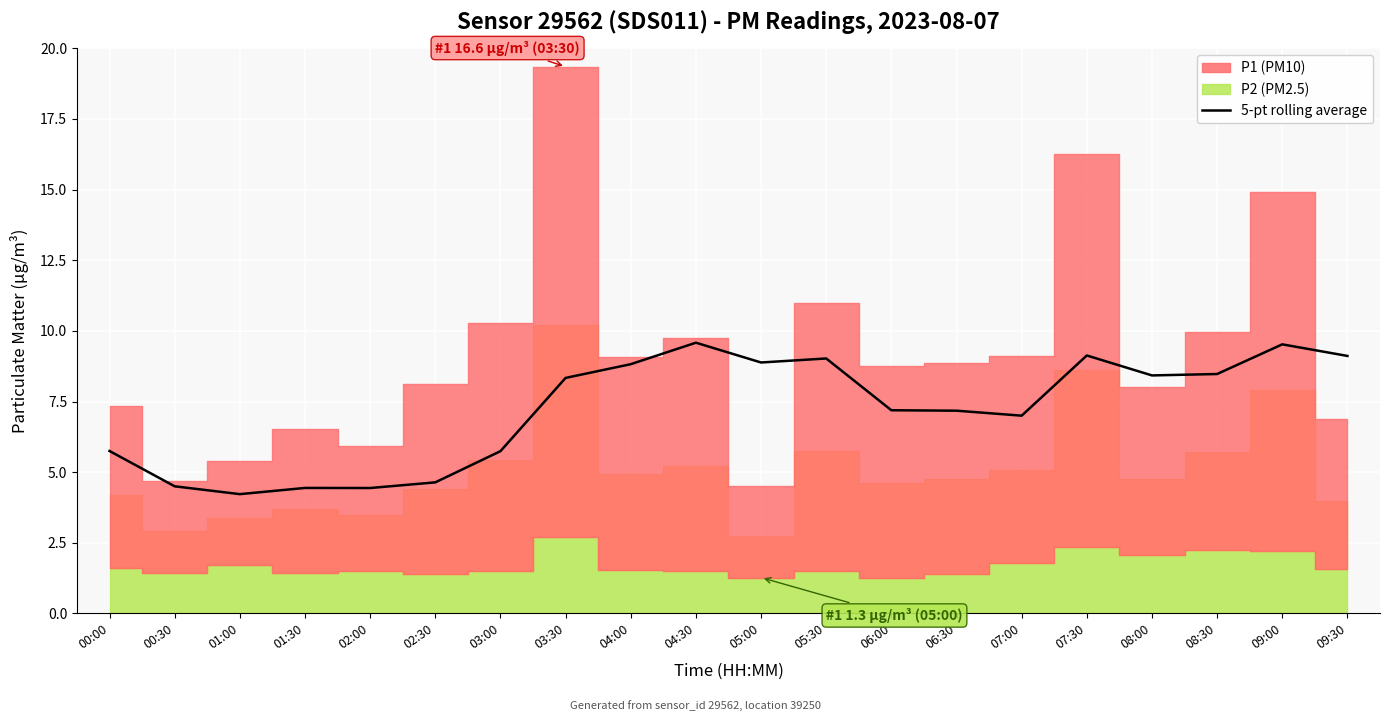

Reading left to right, list all the values displayed in this chart.

5.8	4.5	4.2	4.4	4.4	4.6	5.7	8.3	8.8	9.6	8.9	9.0	7.2	7.2	7.0	9.1	8.4	8.5	9.5	9.1